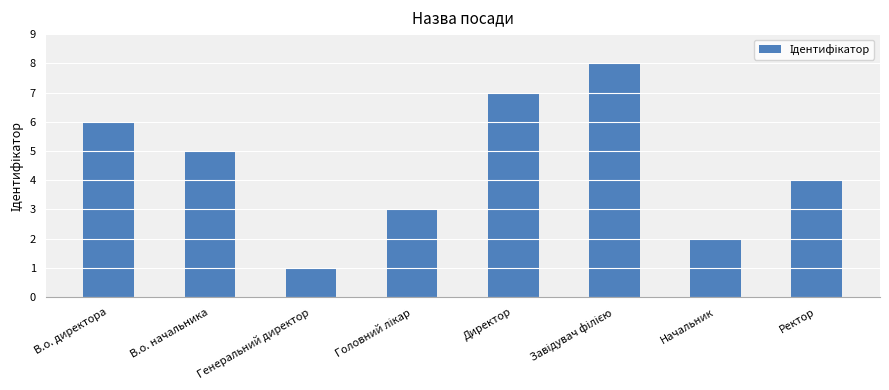

How many data points are less than 5?

4